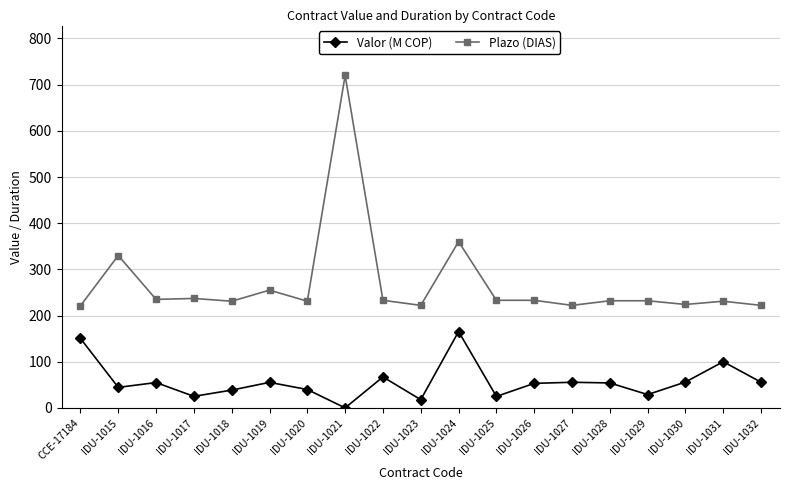

What is the sum of all Plazo (DIAS) values?

5104.0